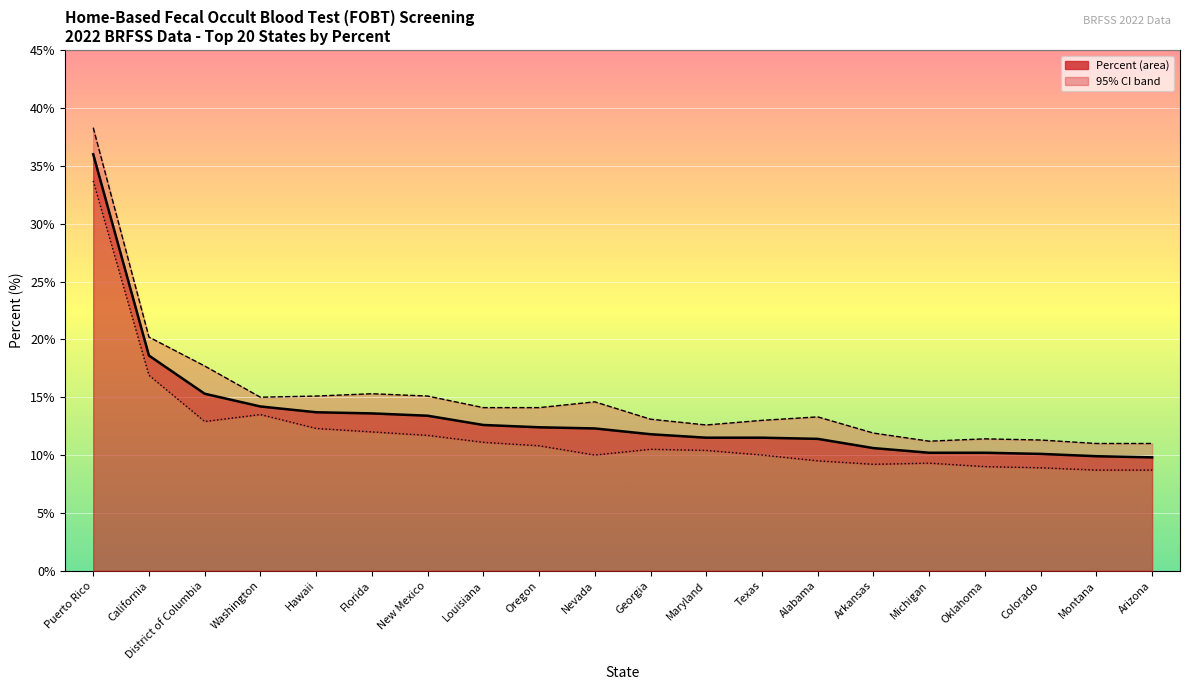

True or false: Upper 95% CI and Percent intersect in this chart.

False